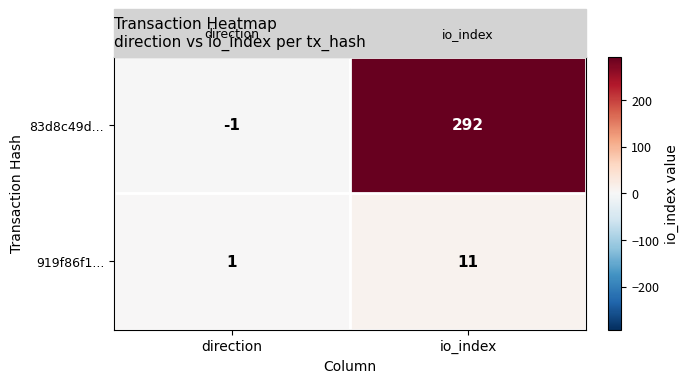

List the series in order of their overall mean, highest first.

83d8c49d..., 919f86f1...